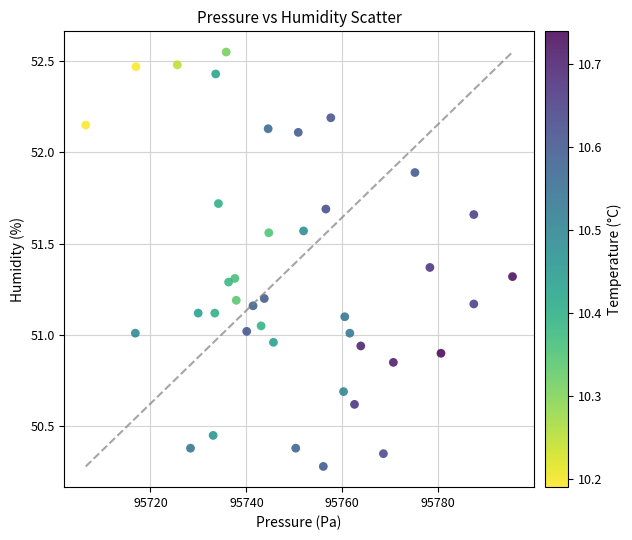

What is the range of Y values (max minus min)?

2.3